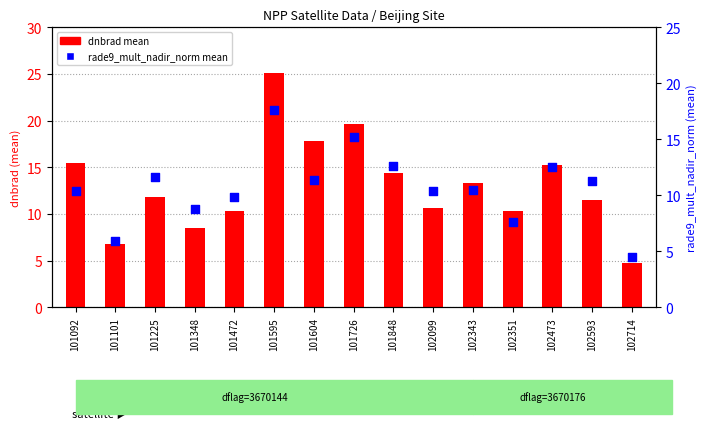

What are all the series names shown in the legend?

dnbrad mean, rade9_mult_nadir_norm mean